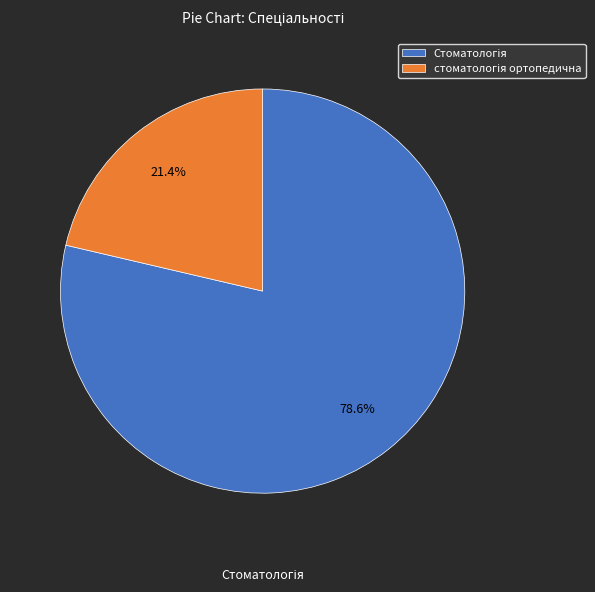

How many slices are in this pie chart?

2